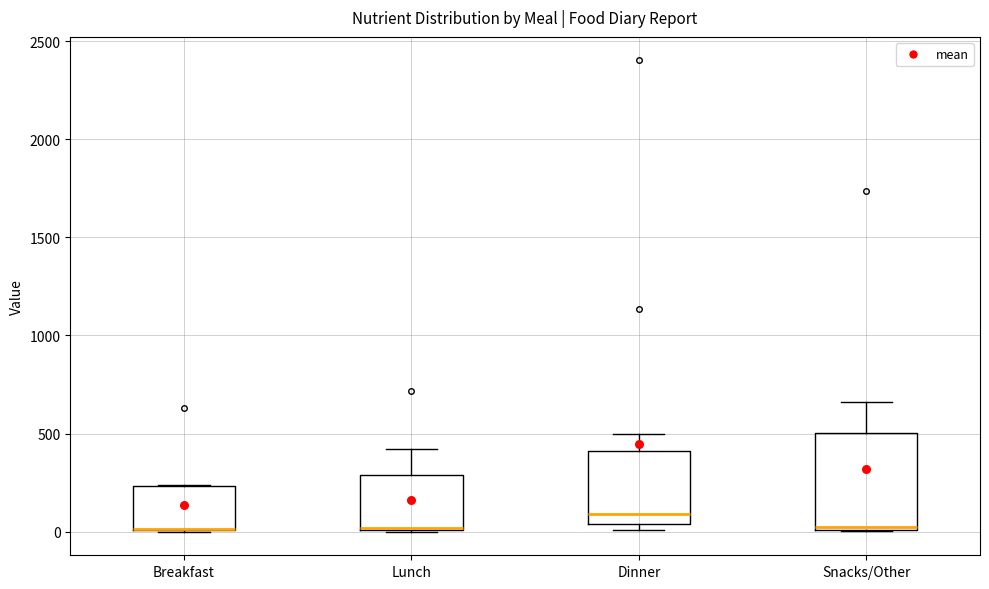

Which box is the tallest, from its lower edge to its upper edge?

Snacks/Other